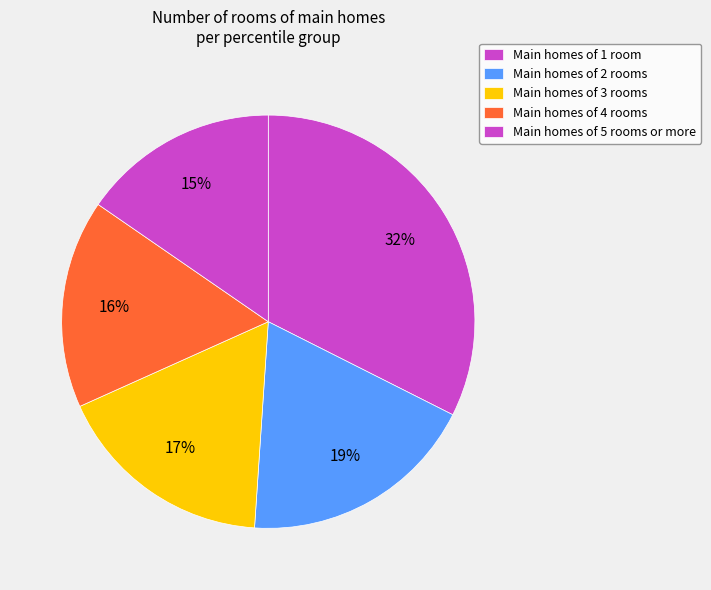

Count the number of slices in the pie.

5